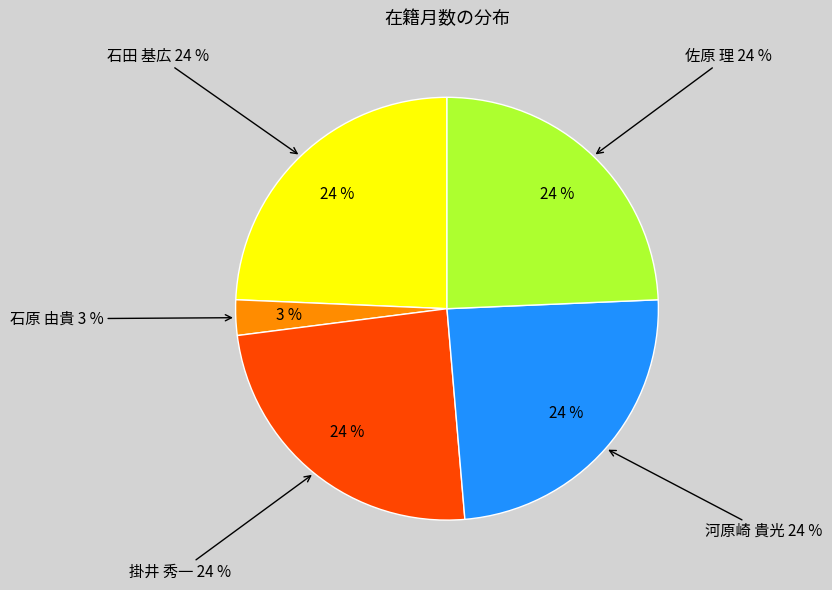

To the nearest percent, what portion does 佐原 理 represent?

24%